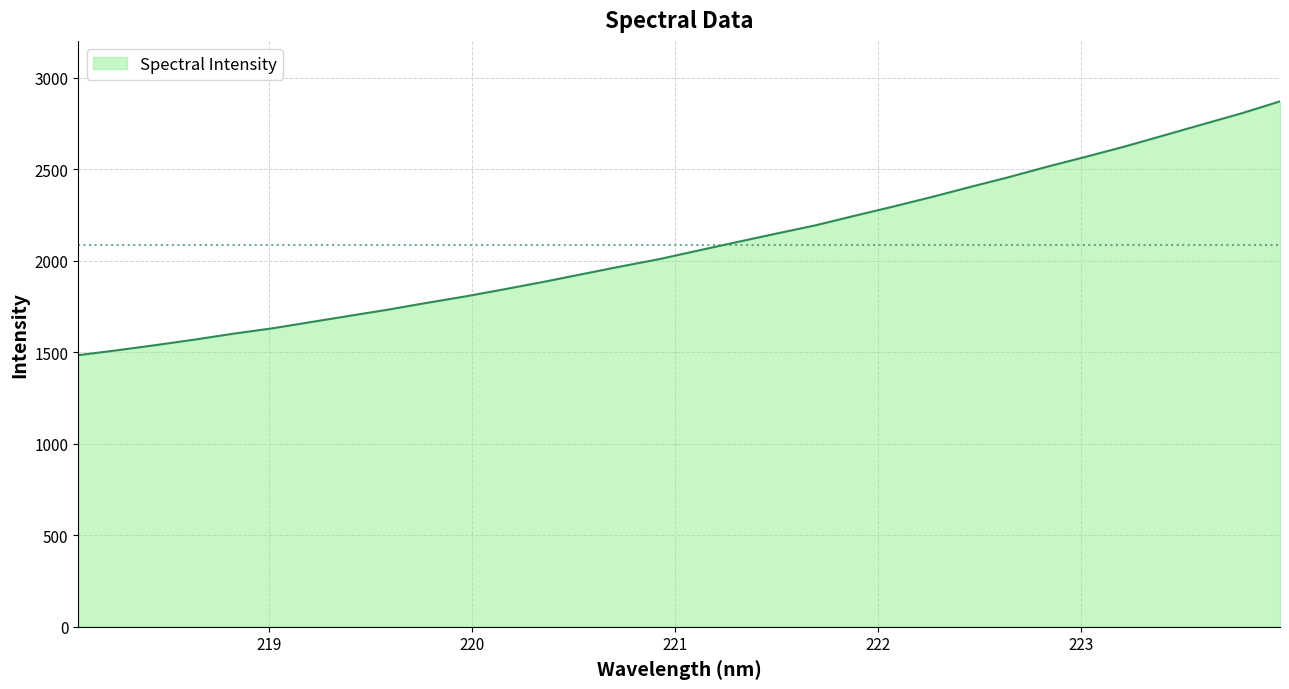

What is the difference between the maximum and minimum values?

1386.3